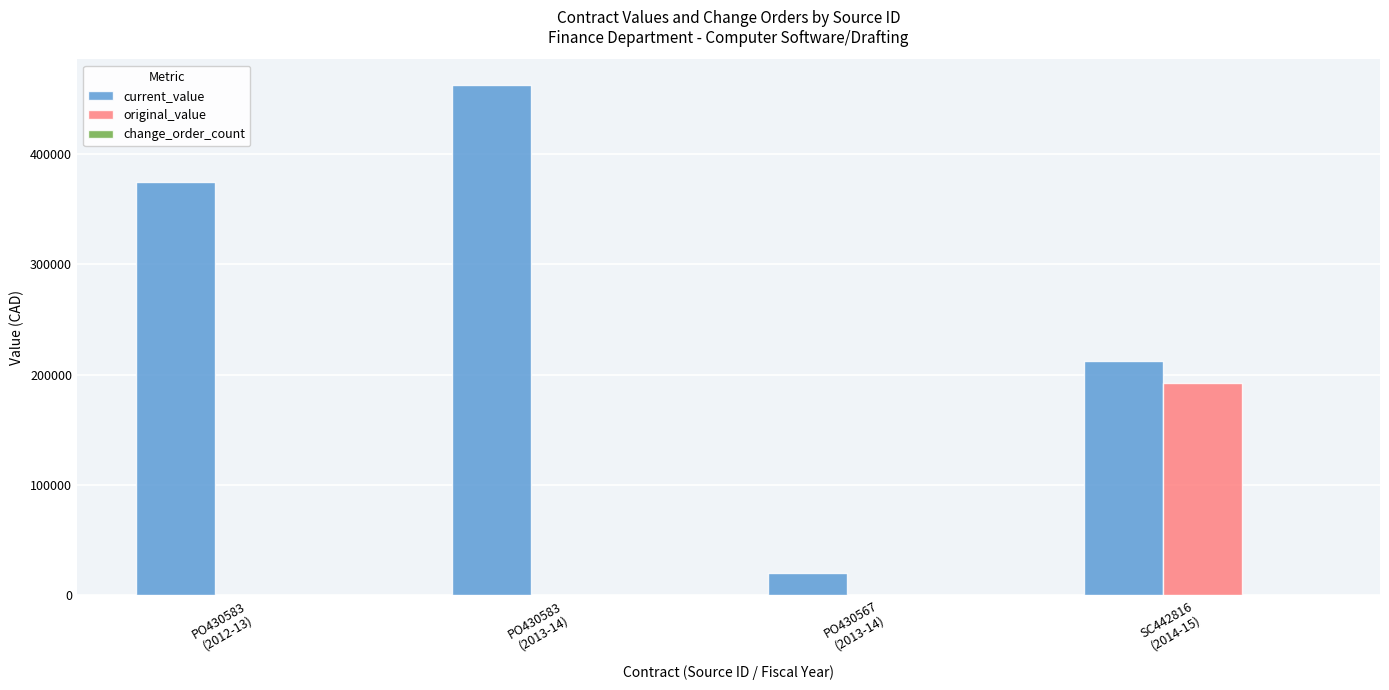

Which series has the largest total across all categories?

current_value